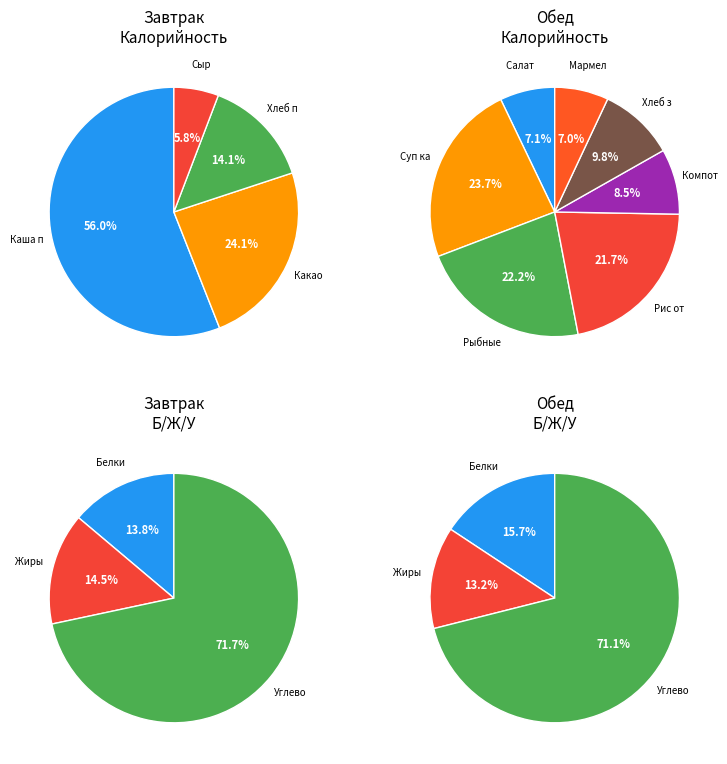

Is there a majority slice in this chart?

Yes